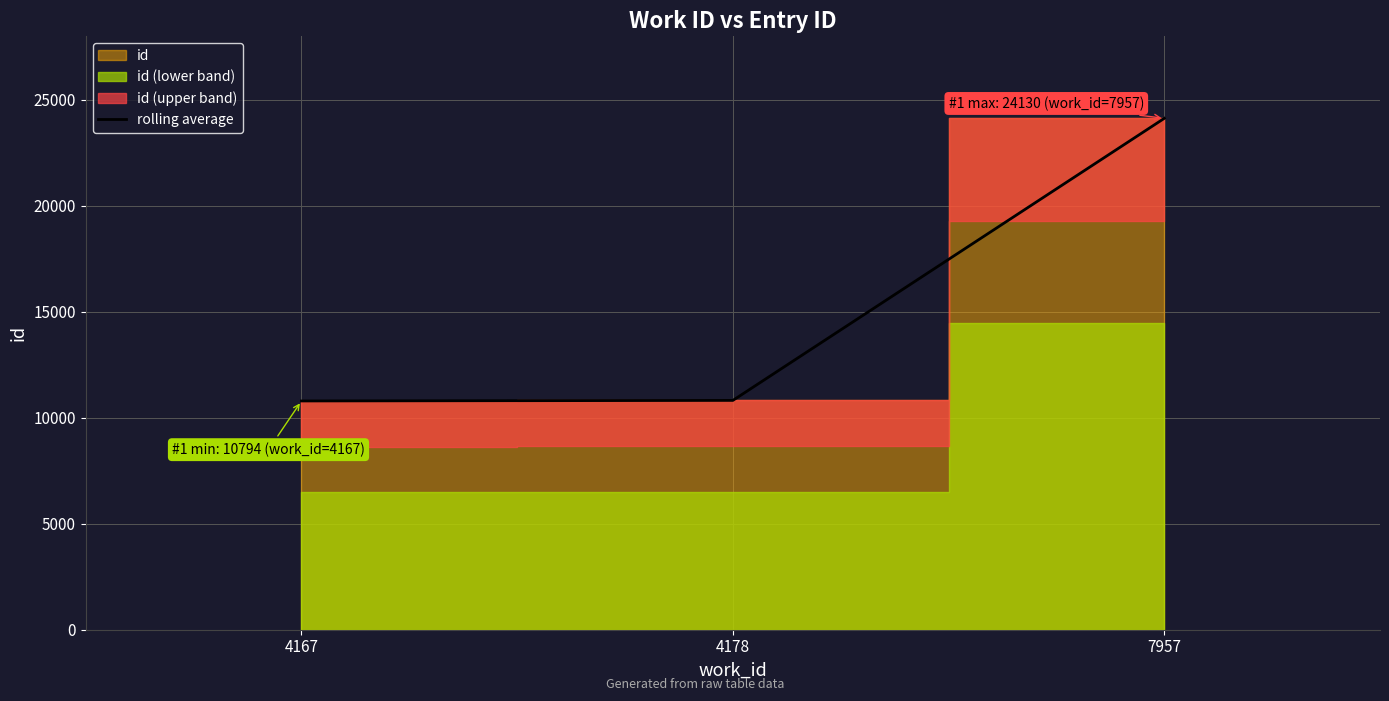

What is the difference between the second highest and minimum values?

27